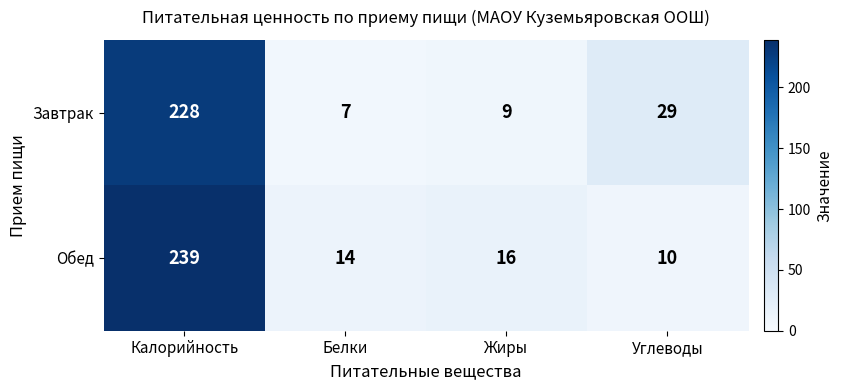

How many data points in Завтрак are less than 29?

2